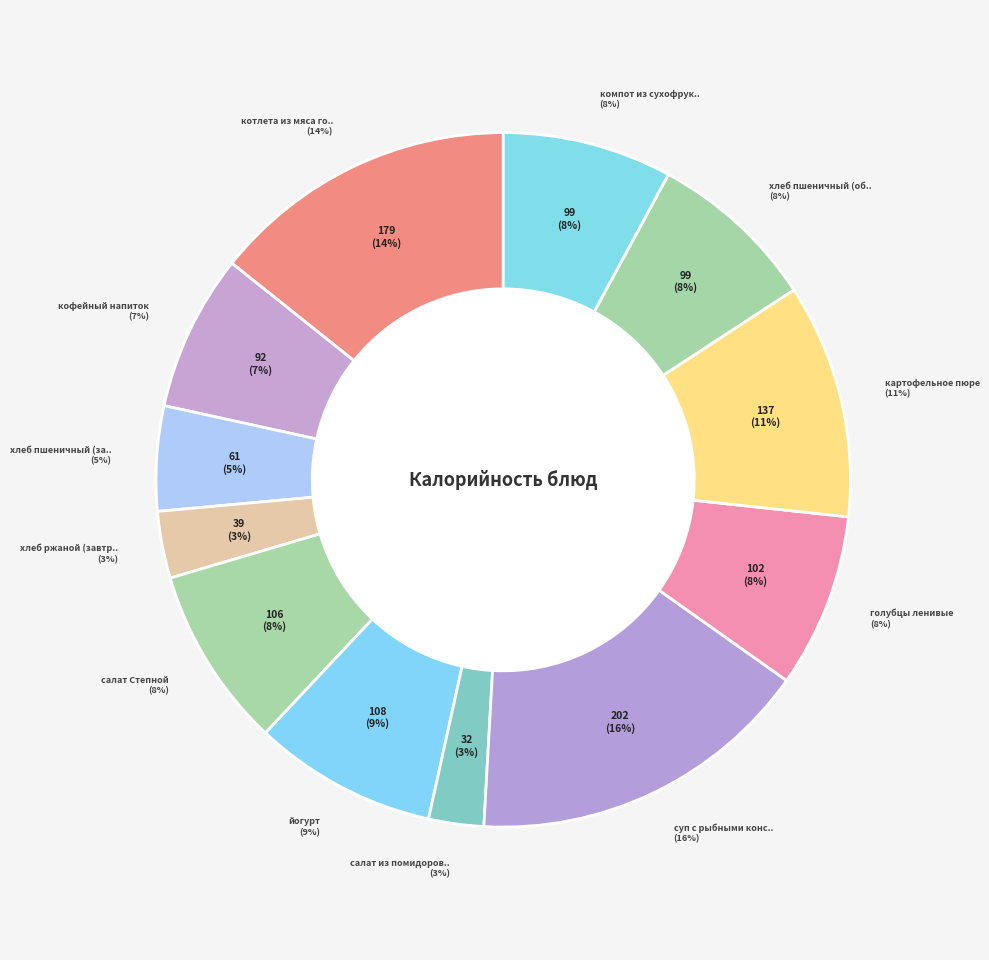

Count the number of slices in the pie.

12